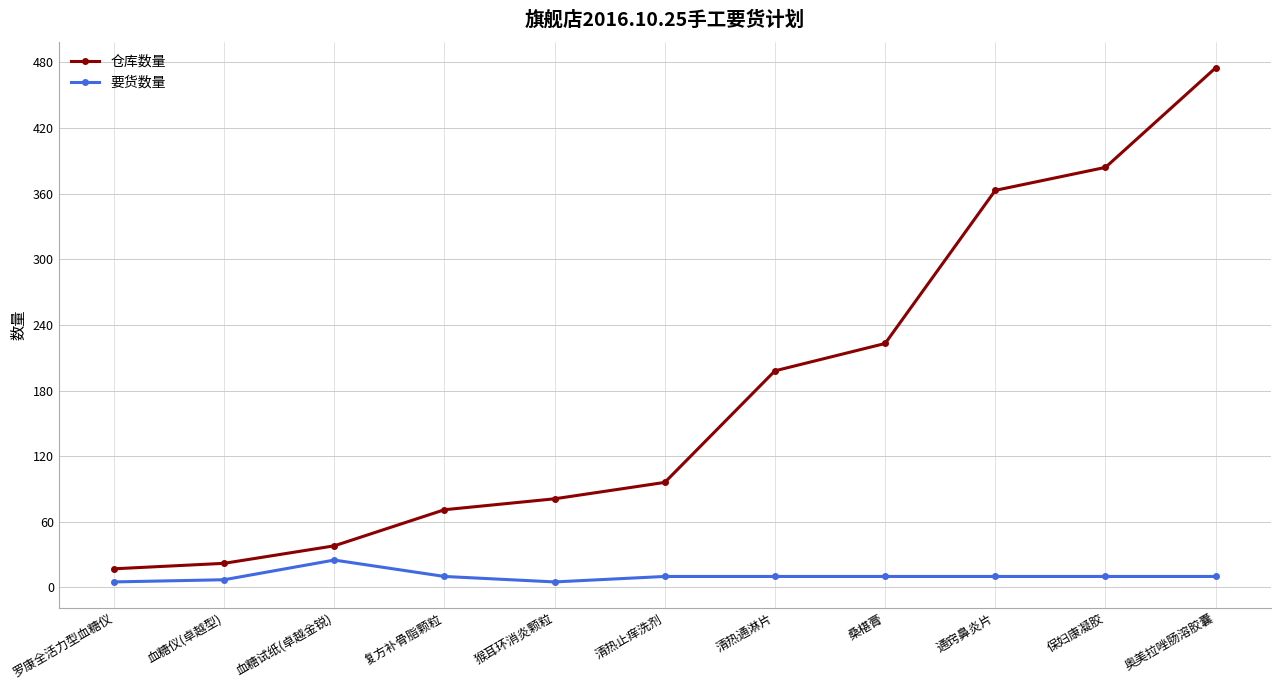

What is the difference between the highest and lowest values at 桑椹膏?

213